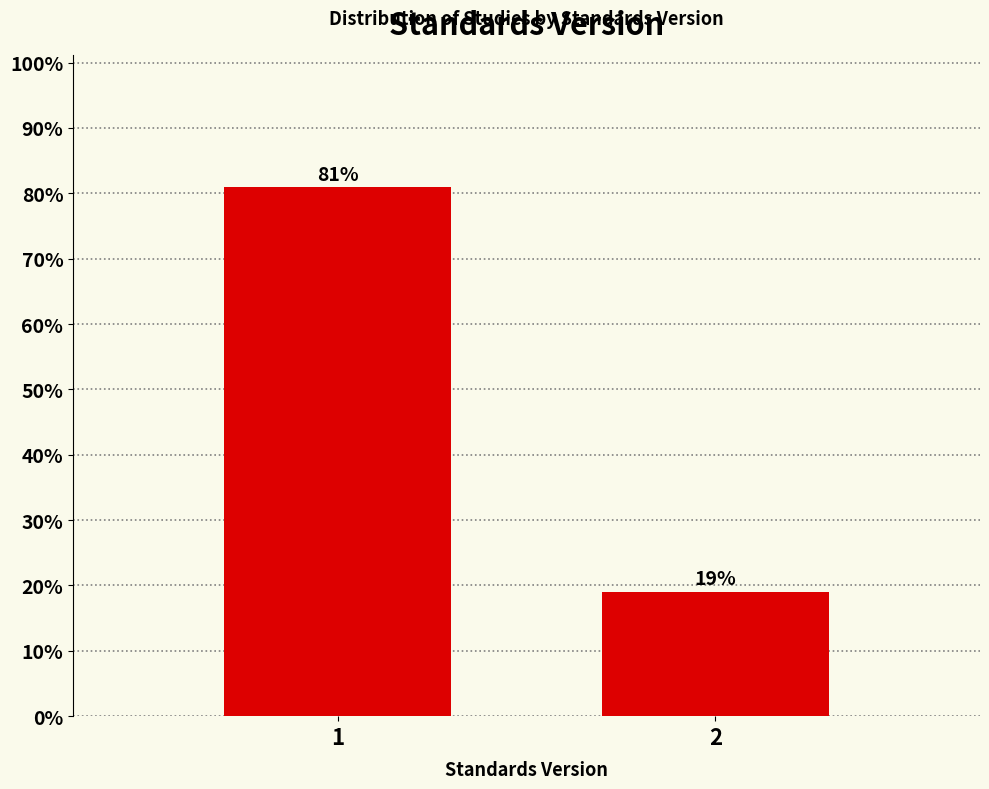

Reading right to left, extract all data points from this chart.

2=19.0	1=81.0